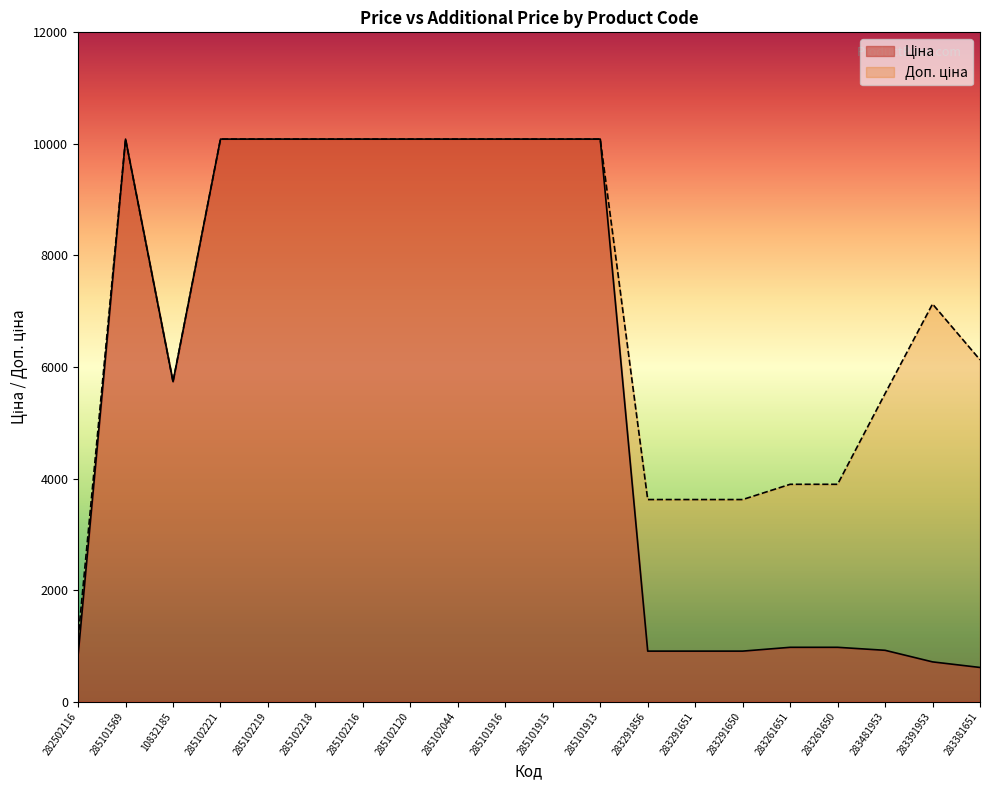

What is the difference between the maximum and minimum values in the Ціна series?

9473.0